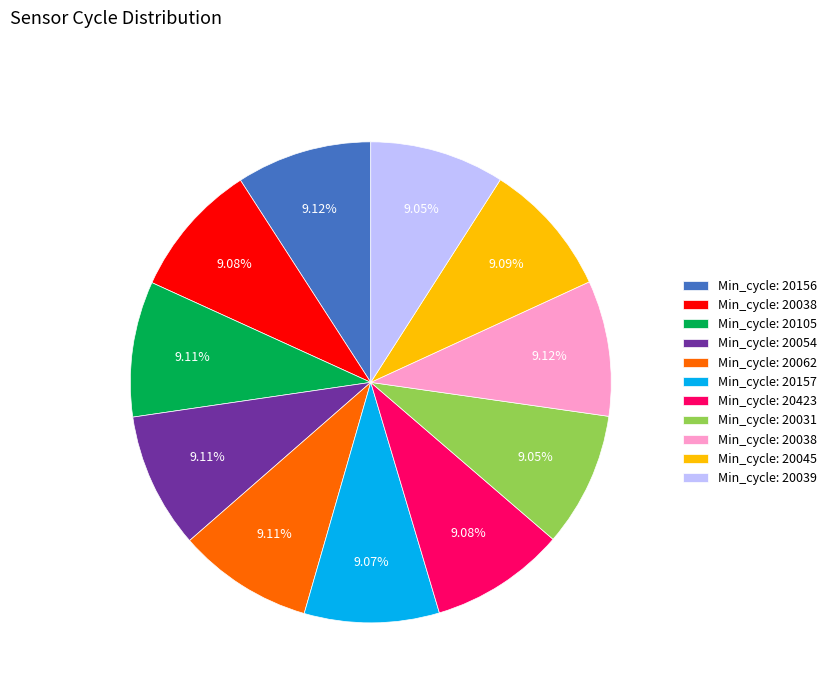

Is there a majority slice in this chart?

No